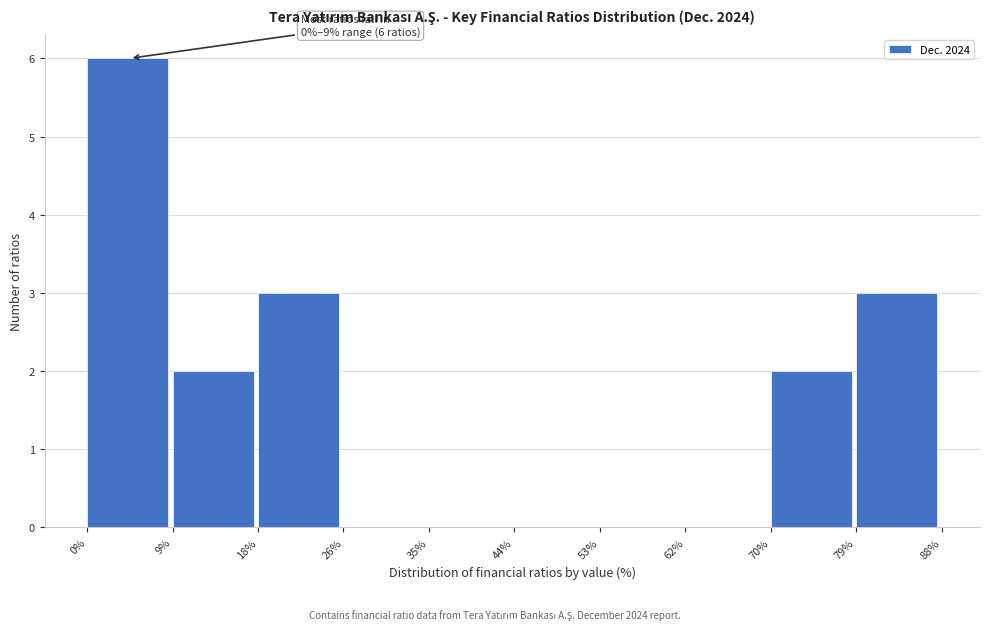

Over which range of the x-axis is the bar tallest?

0% to 9%